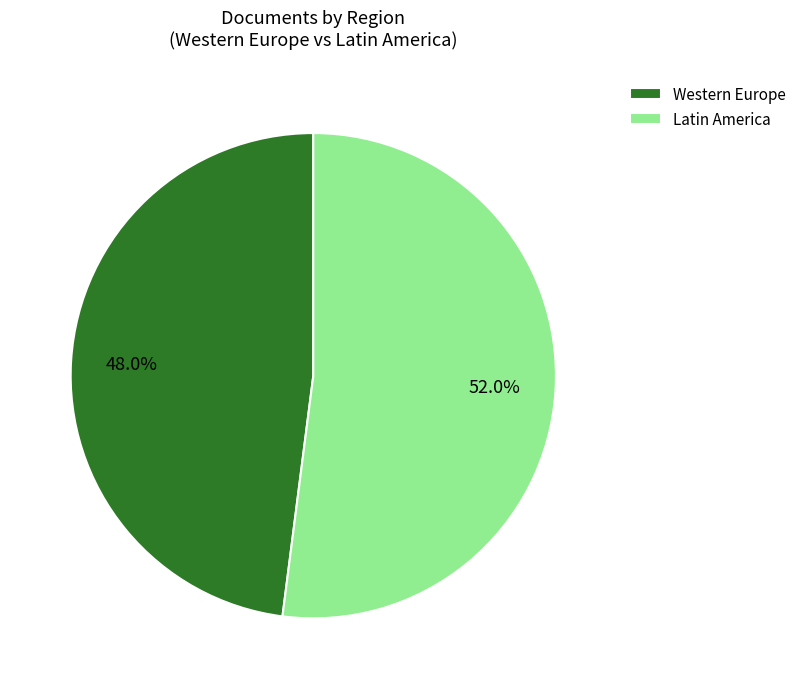

To the nearest percent, what is the difference between the Latin America and Western Europe slice percentages?

4%